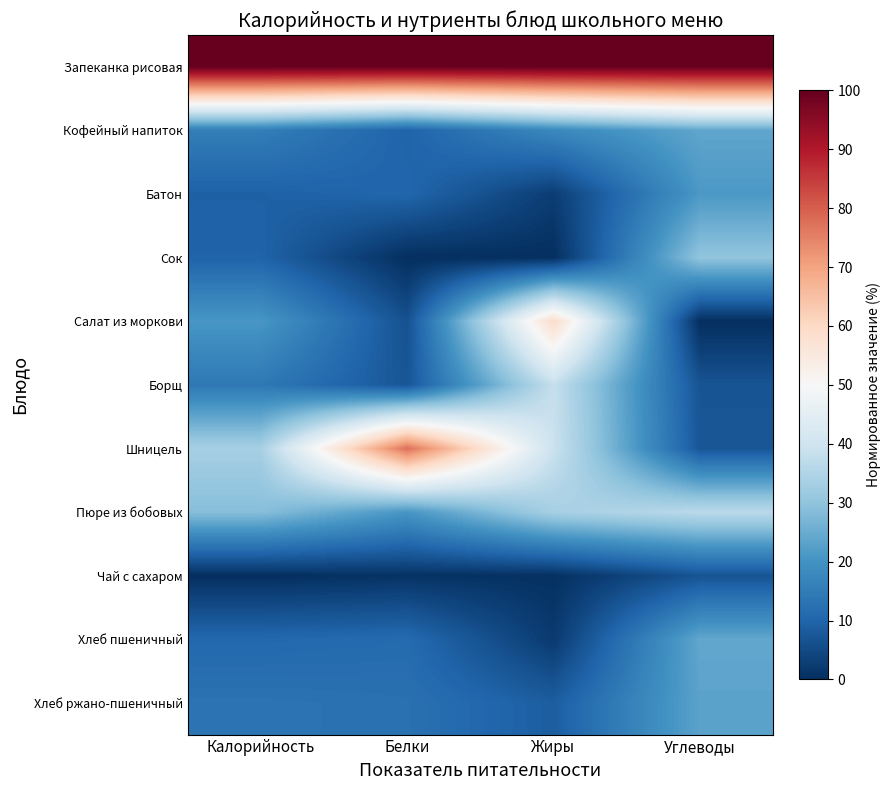

Between Жиры and Калорийность, which is larger?

Жиры